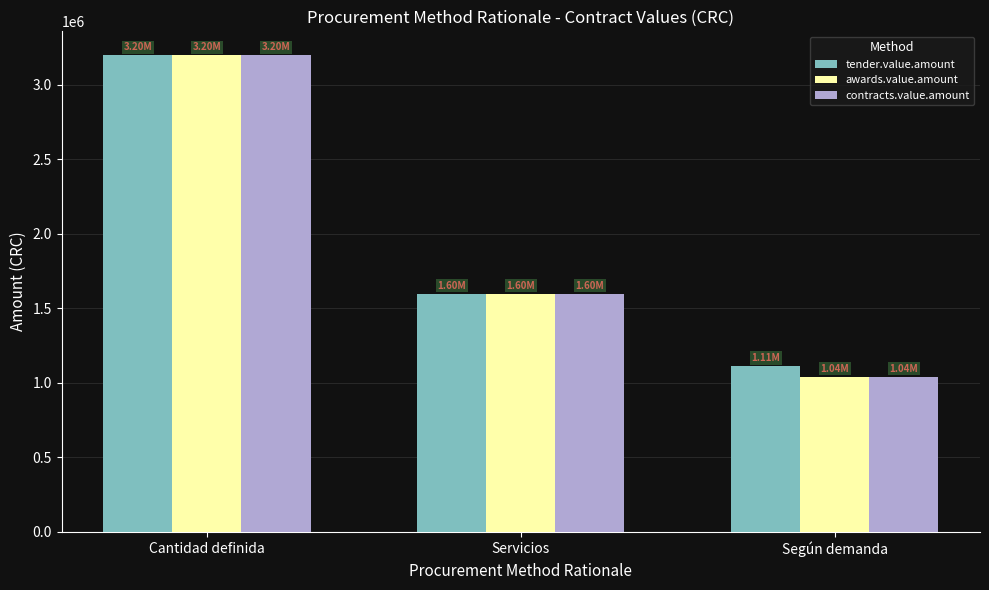

How many bars are there in total?

9